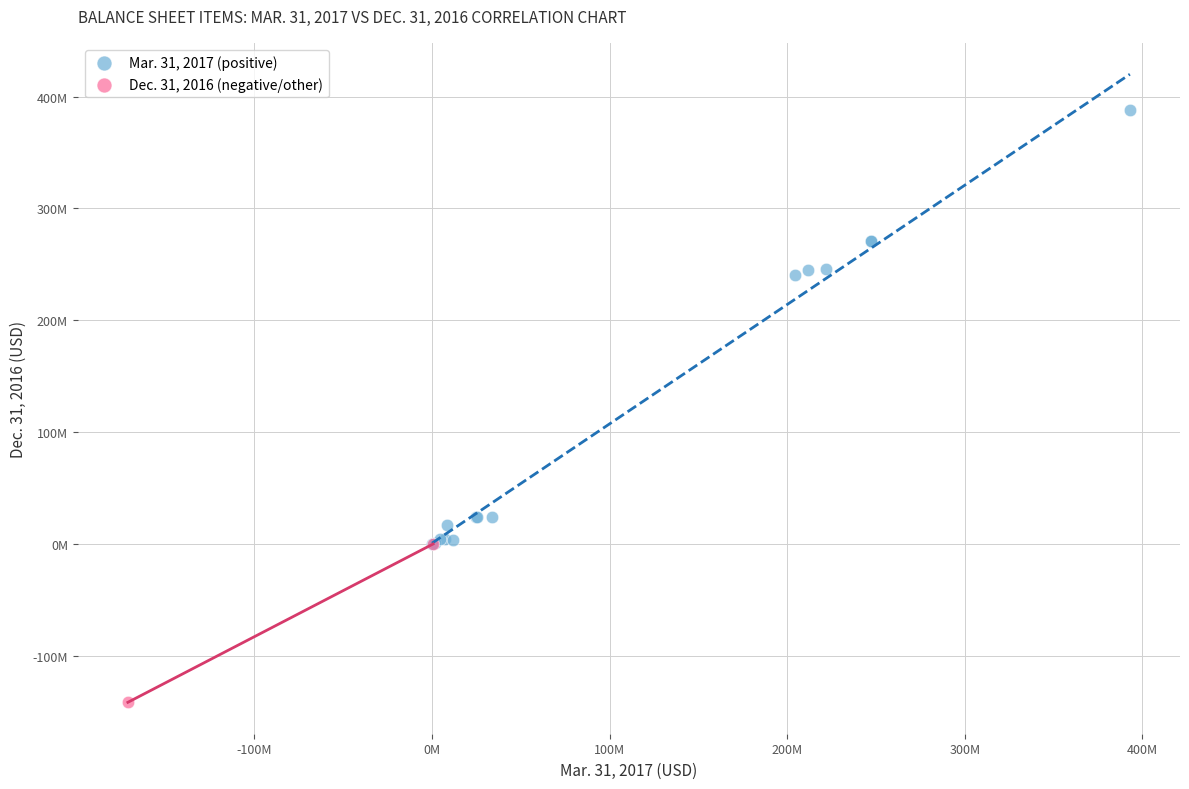

What are all the series names shown in the legend?

Mar. 31, 2017 (positive), Dec. 31, 2016 (negative/other)